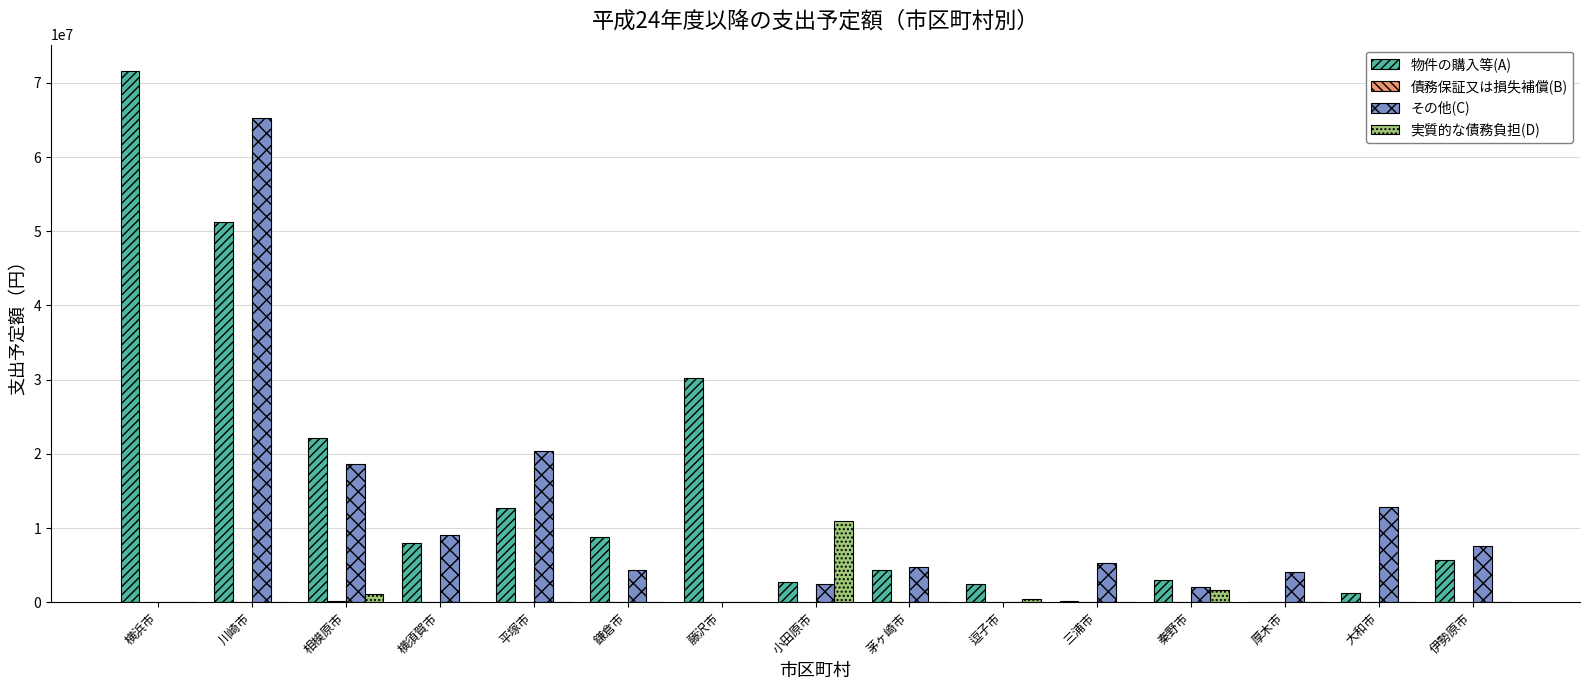

Between 相模原市 and 茅ヶ崎市, which series saw the biggest shift?

物件の購入等(A)